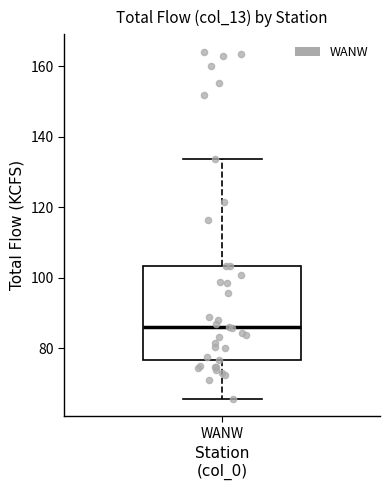

Where does the median line of the box for WANW sit on the y-axis? The values are not printed on the chart, so give them approximately, as read against the axis.

86